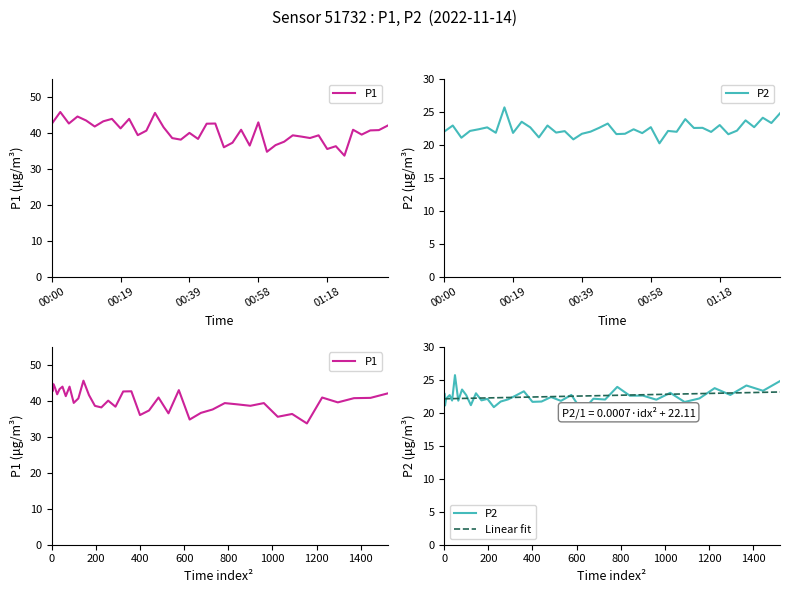

What is the sum of all P2 values?

898.5